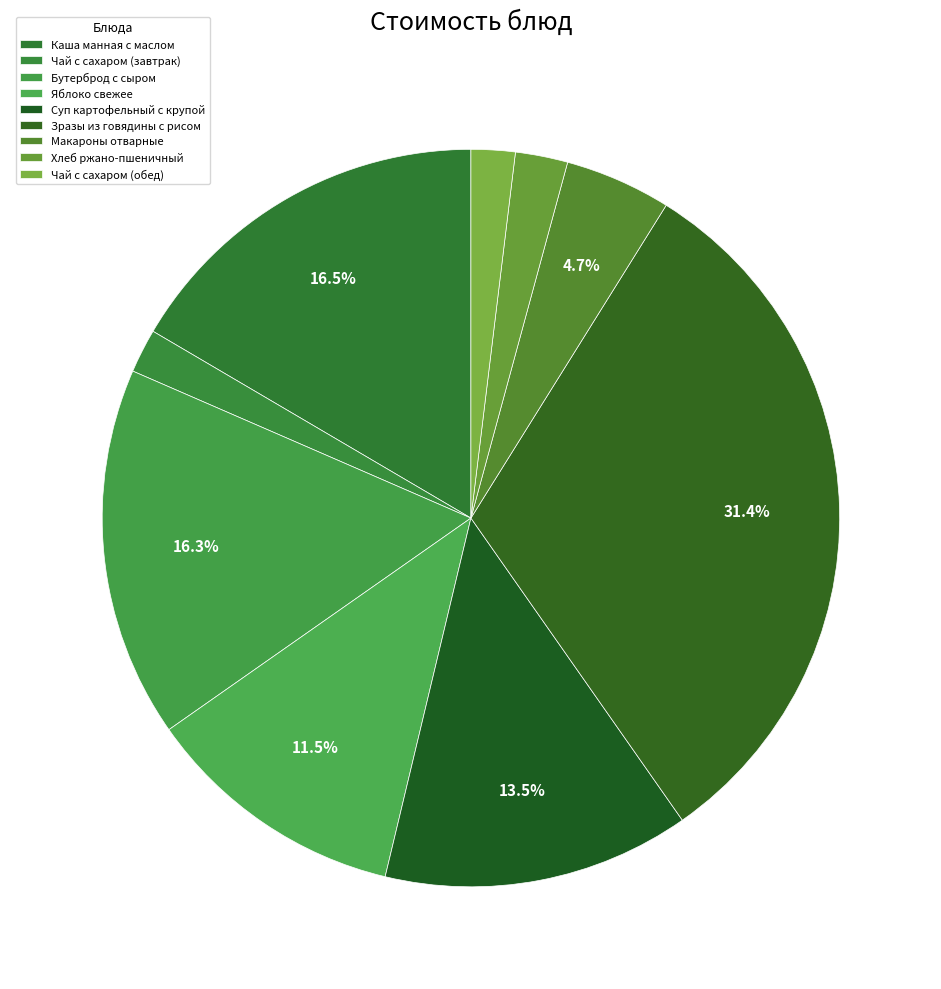

To the nearest percent, what portion does Зразы из говядины с рисом represent?

31%